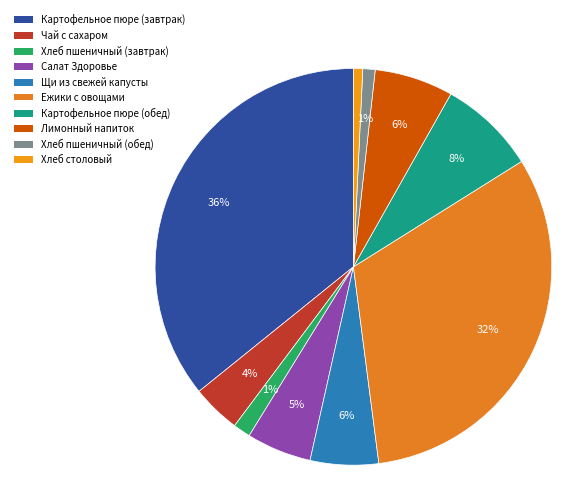

How many segments does this pie chart have?

10